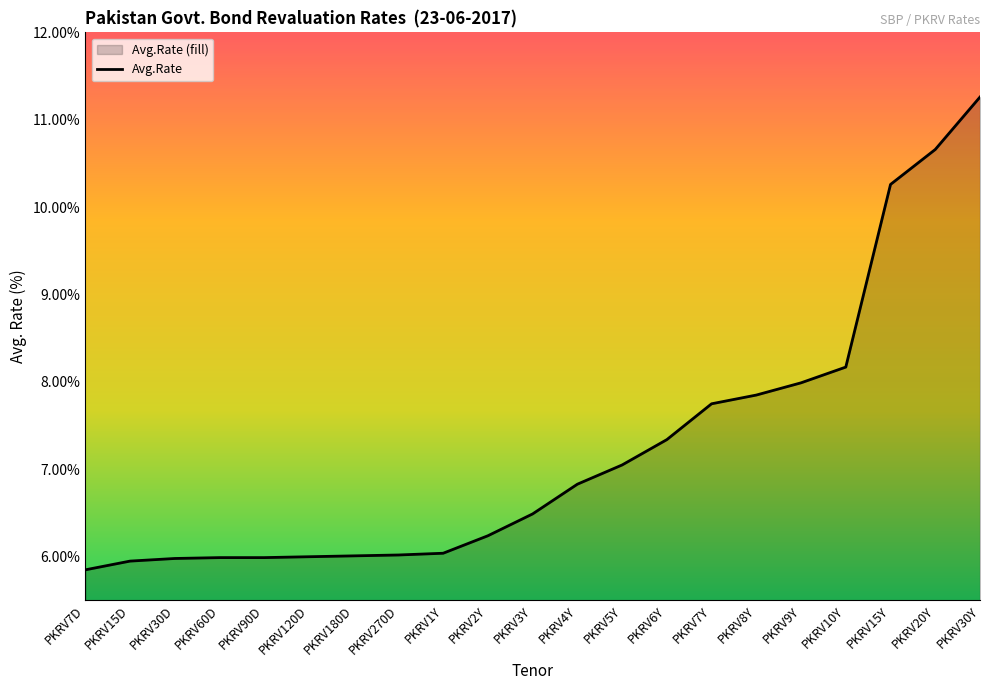

What is the sum of all values?

151.7